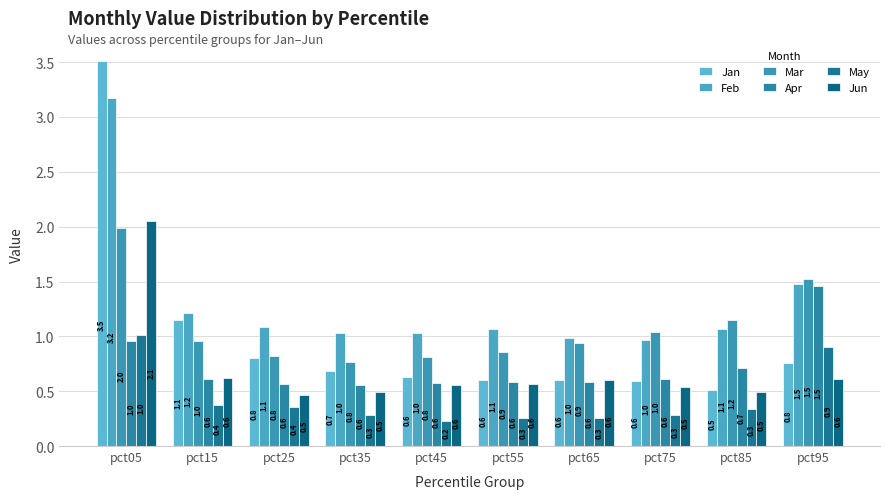

Which category has the lowest value in the Mar series?

pct35